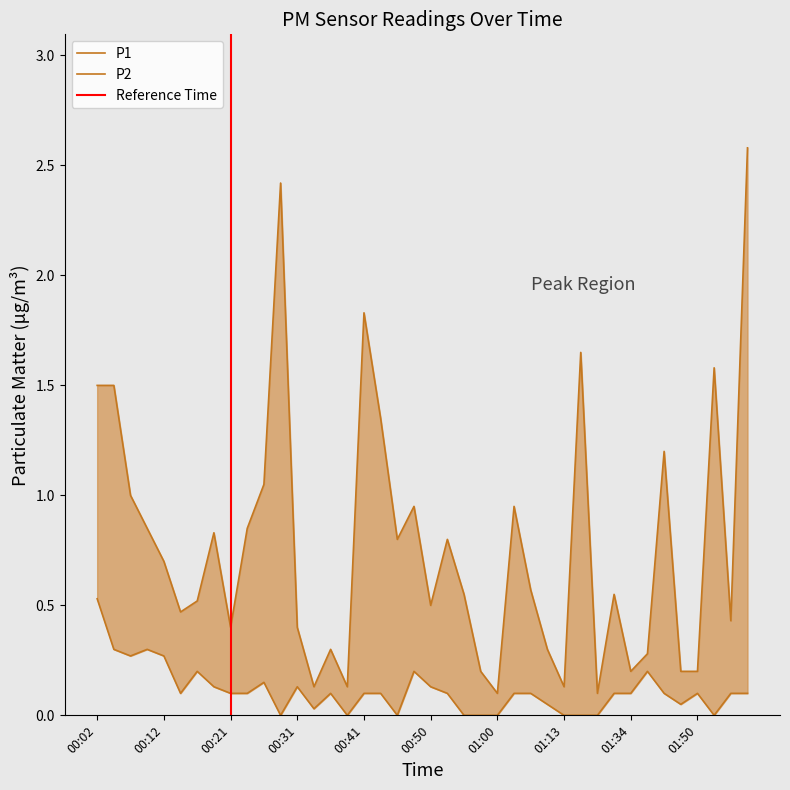

Does the chart have visible grid lines?

No